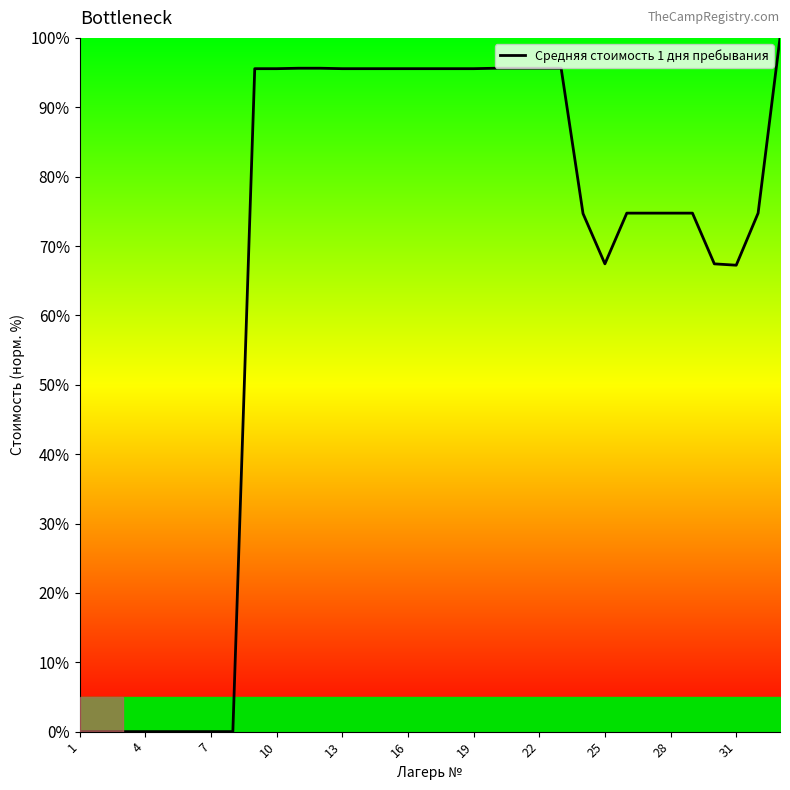

What is the maximum value shown in the chart?

100.0